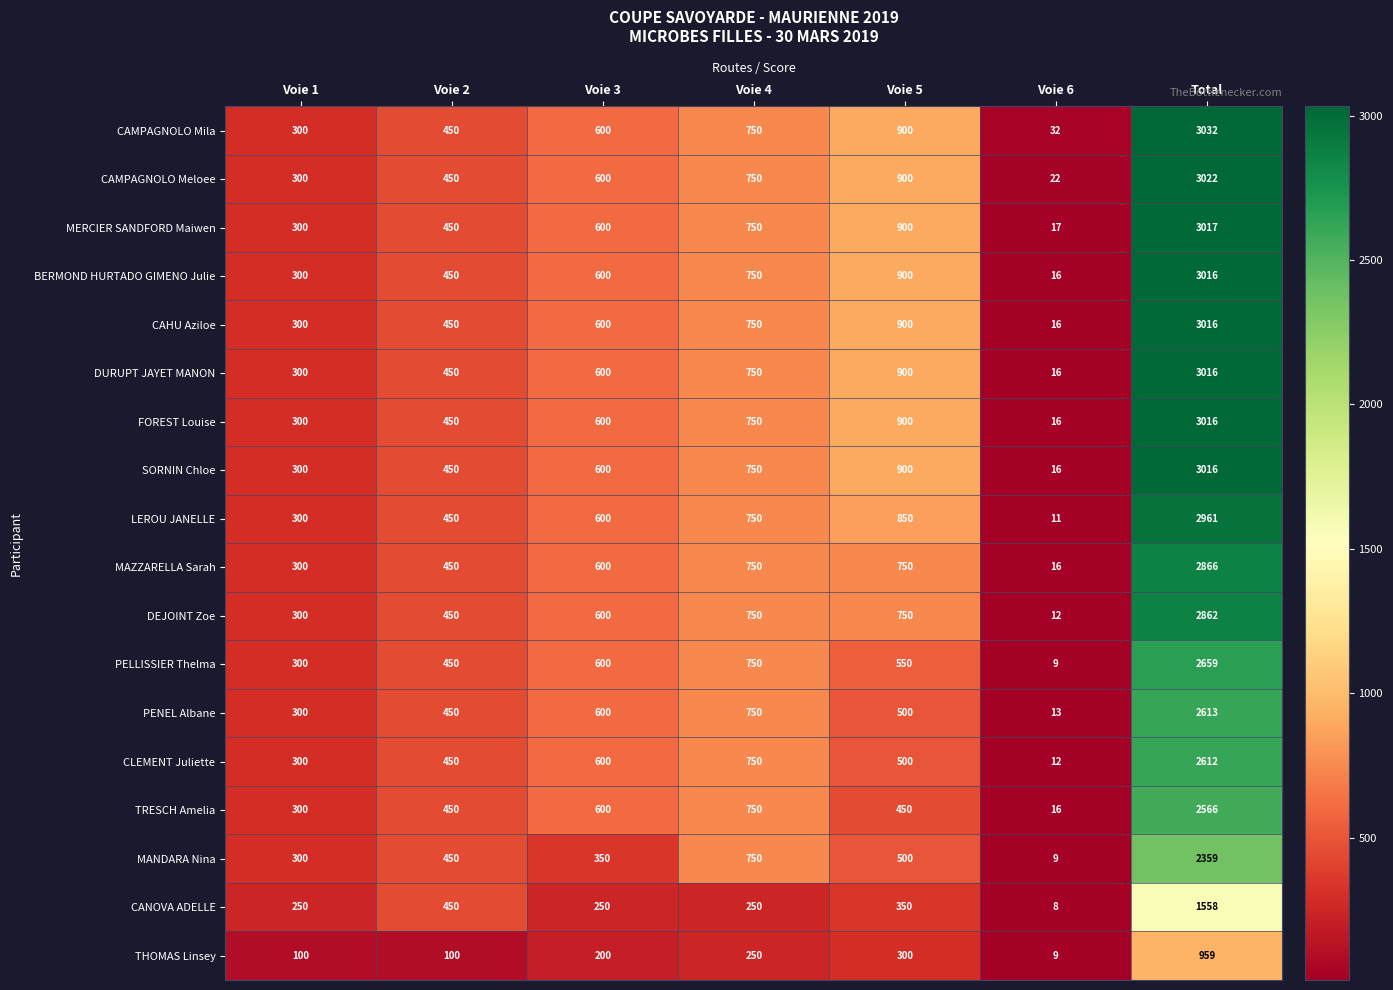

At which category is the sum across all series the highest?

Total